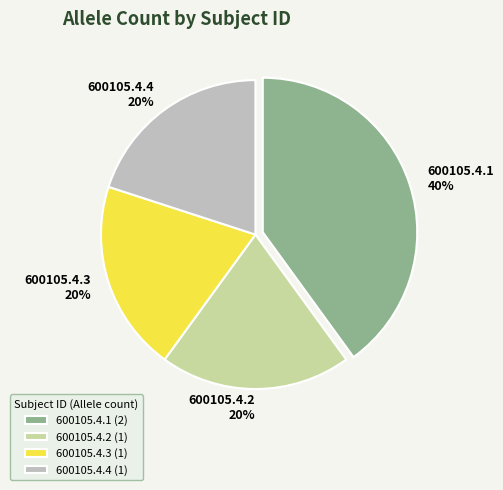

Count the number of slices in the pie.

4